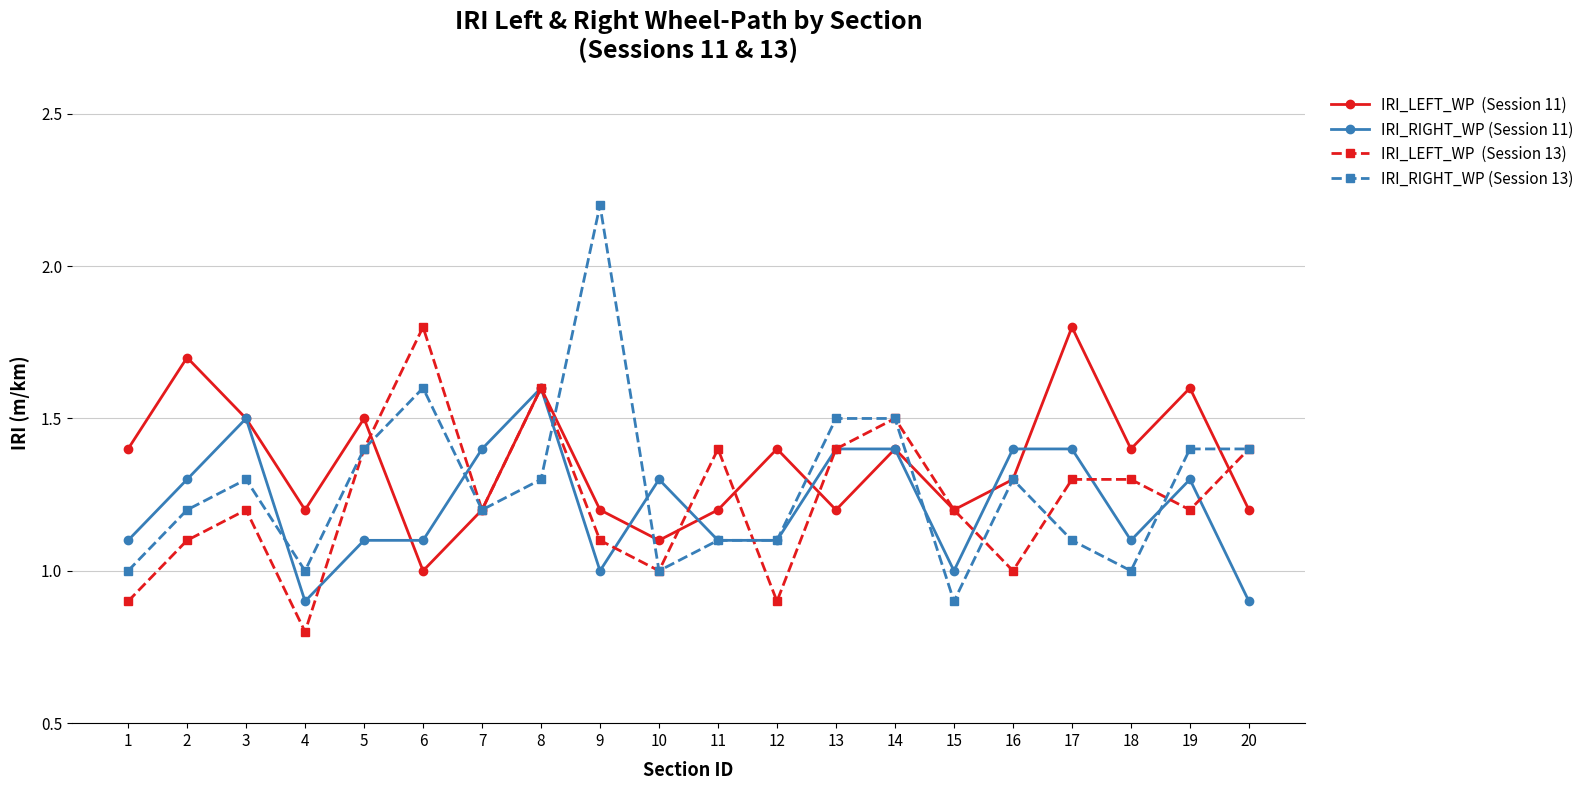

What is the spread (max minus min) of values at 8?

0.3